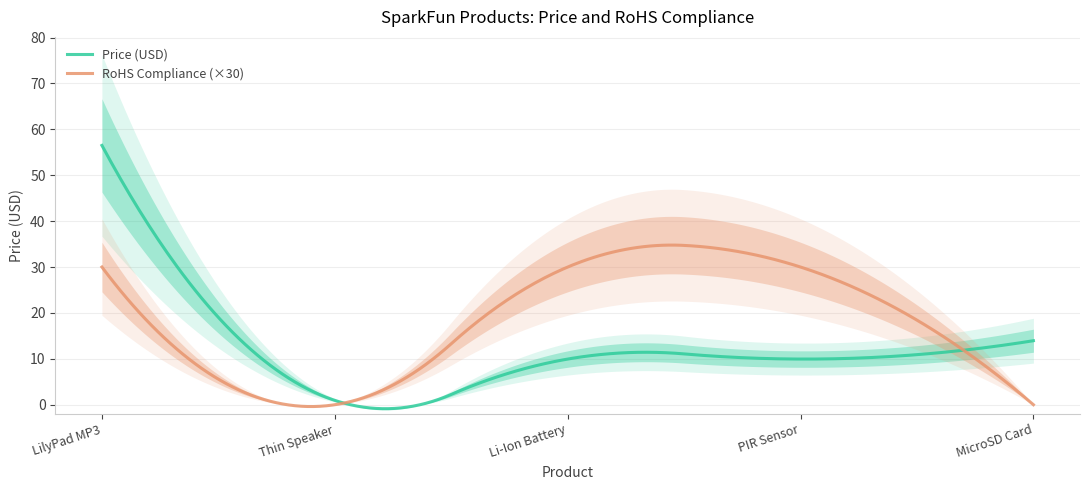

At how many categories does at least one series exceed 55?

1